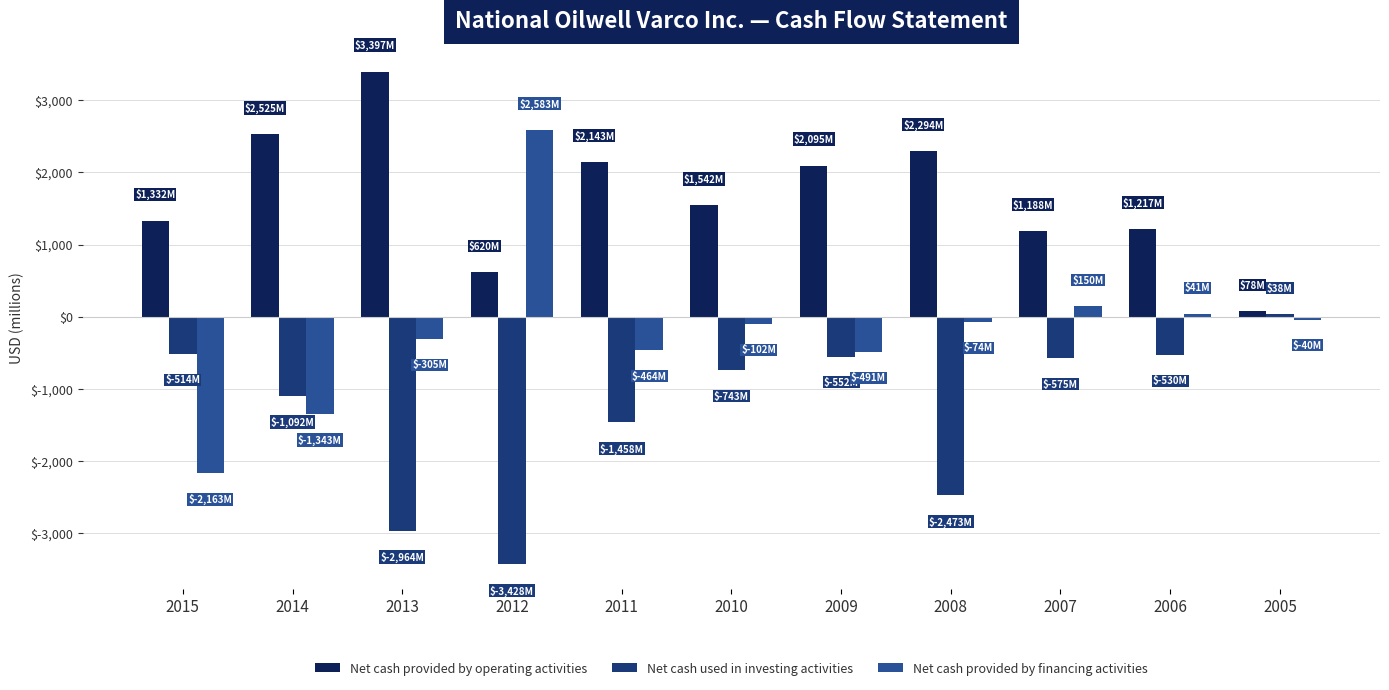

Read the Net cash provided by operating activities value at 2012.

620